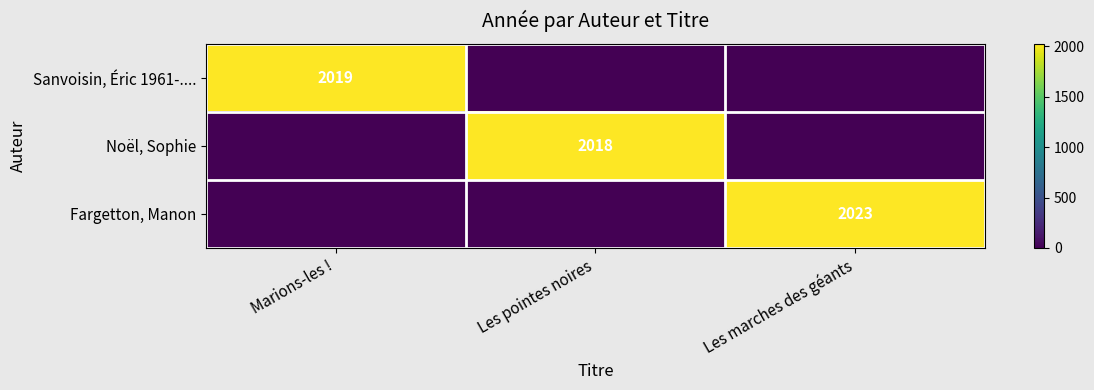

Is it true that Sanvoisin, Éric 1961-.... equals 2019 at Marions-les !?

True